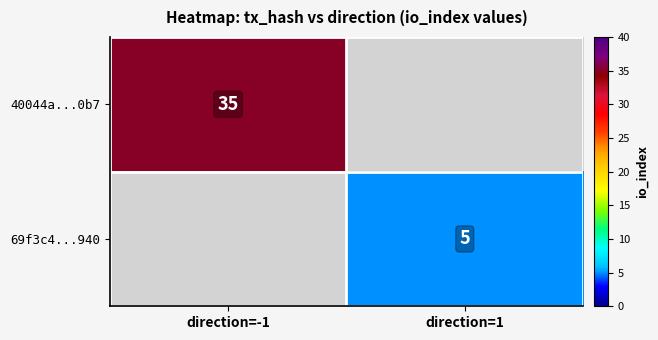

The 69f3c4...940 series shows 8 at direction=1. True or false?

False